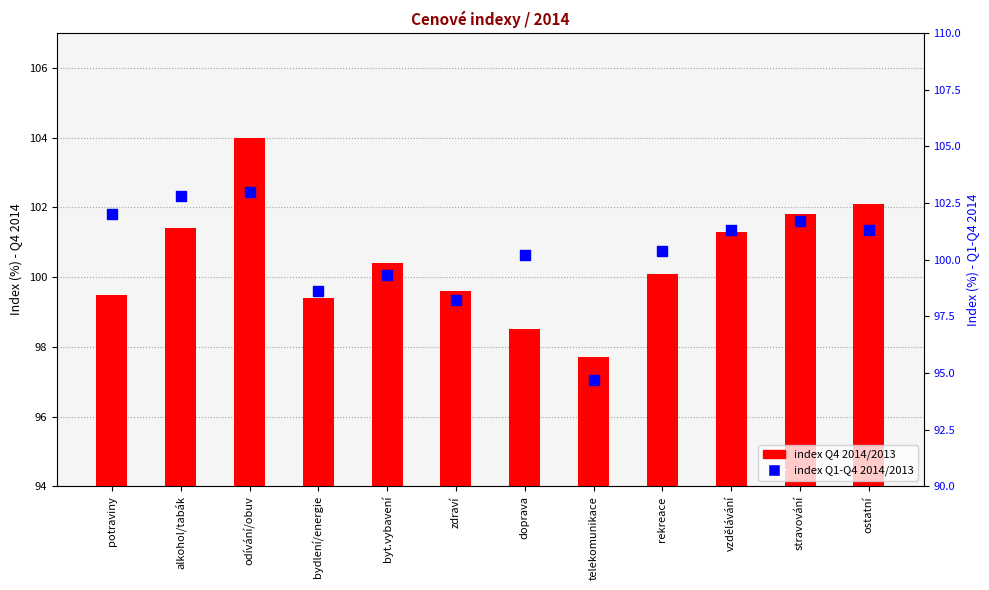

Which series contains the lowest Y value?

index 2014/2013 (Q1-Q4)